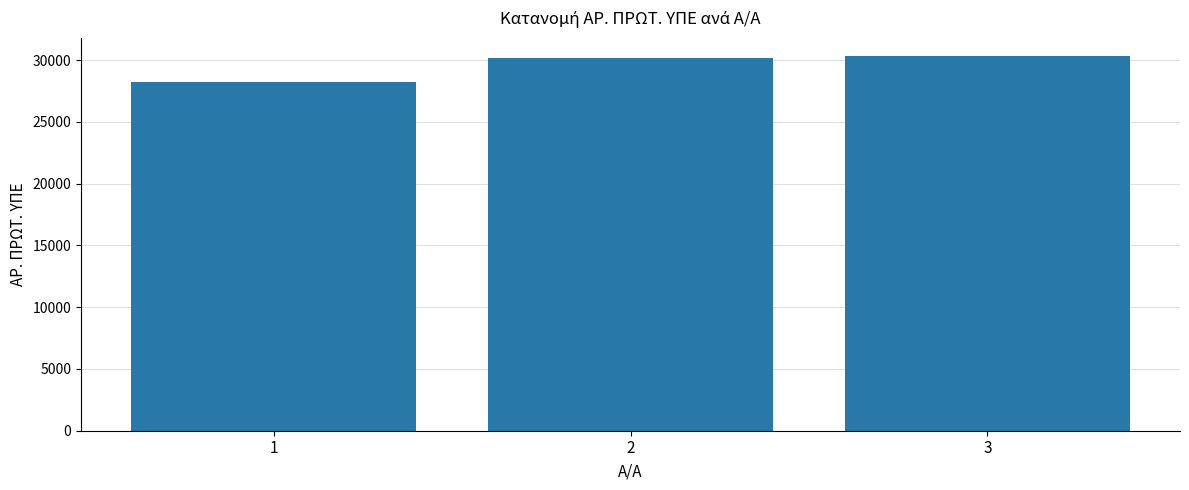

What is the difference between the second highest and minimum values?

1948